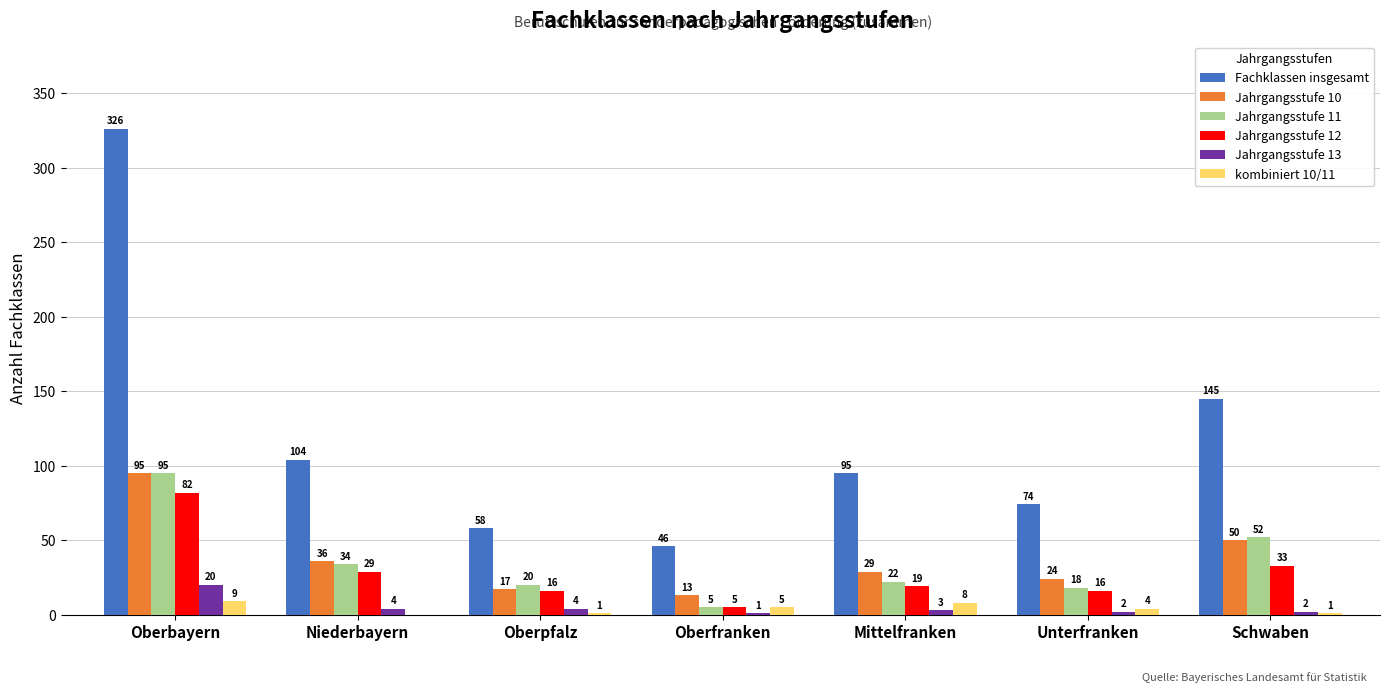

True or false: Jahrgangsstufe 10 has a value of 61 at Niederbayern.

False